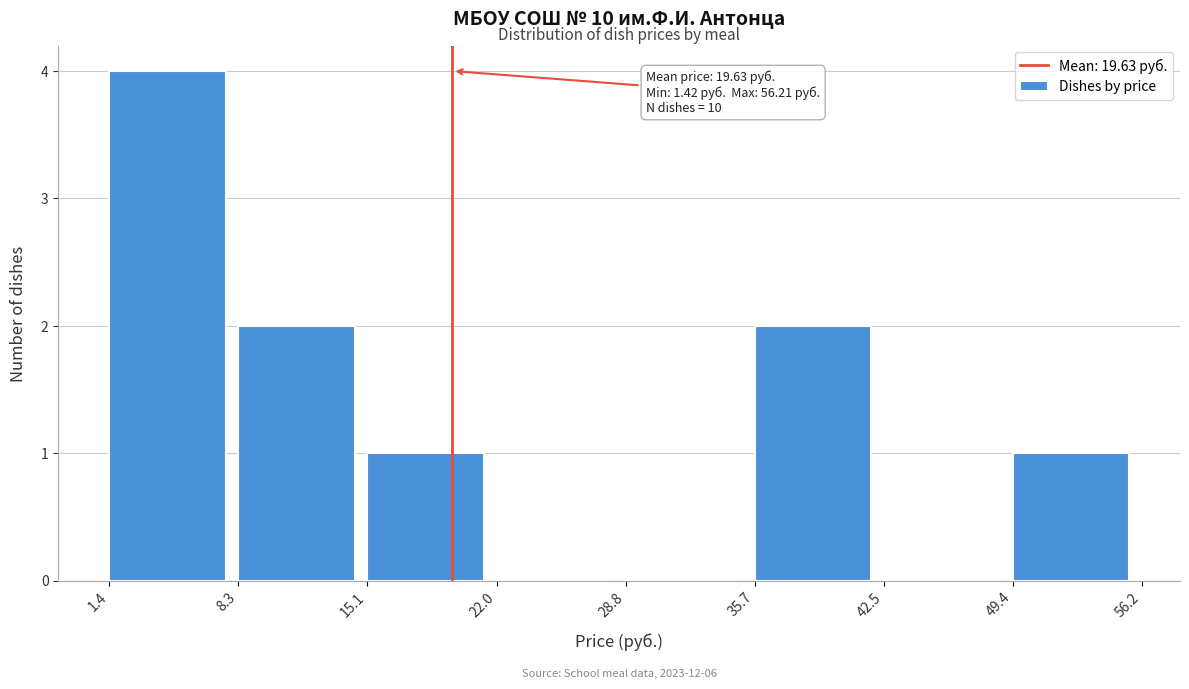

Over which range of the x-axis is the bar tallest?

1.4 to 8.3